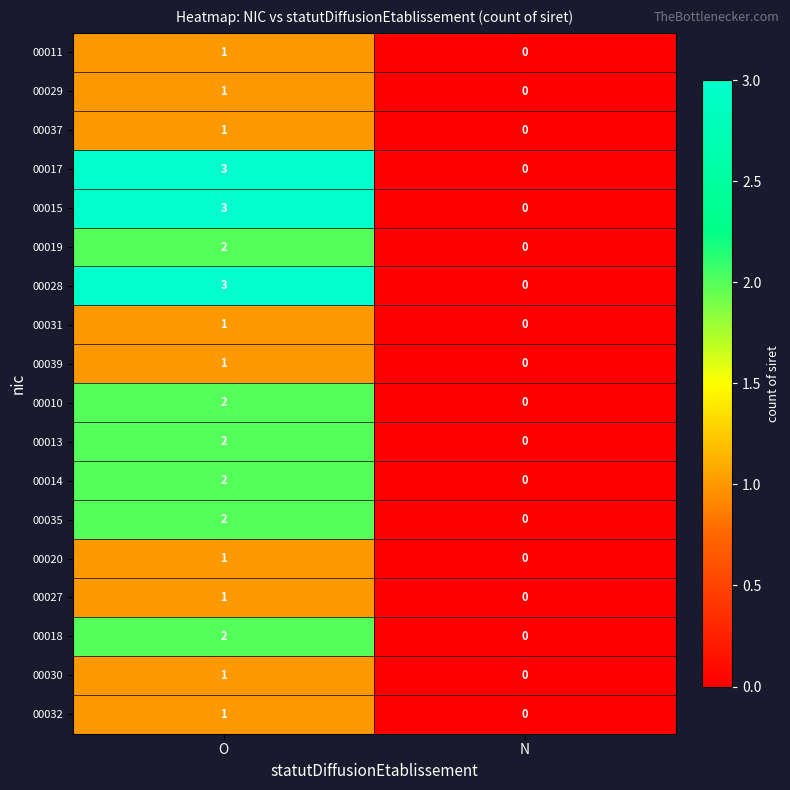

The value of 00015 at N is 0. True or false?

True